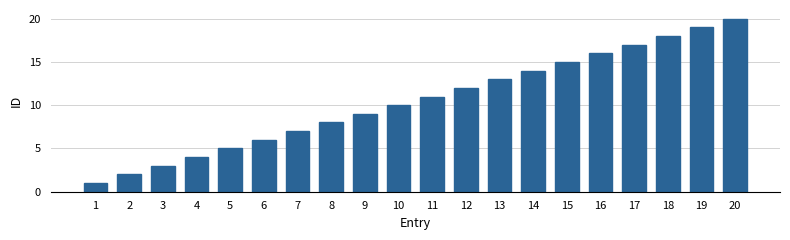

Which category has the lowest value across all series?

1